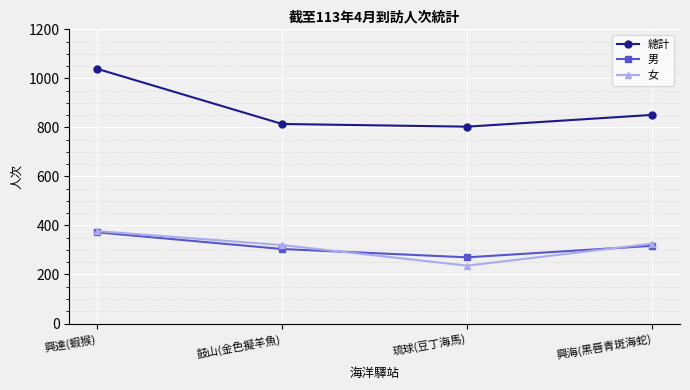

At which category does 男 reach its first local valley?

琉球(豆丁海馬)